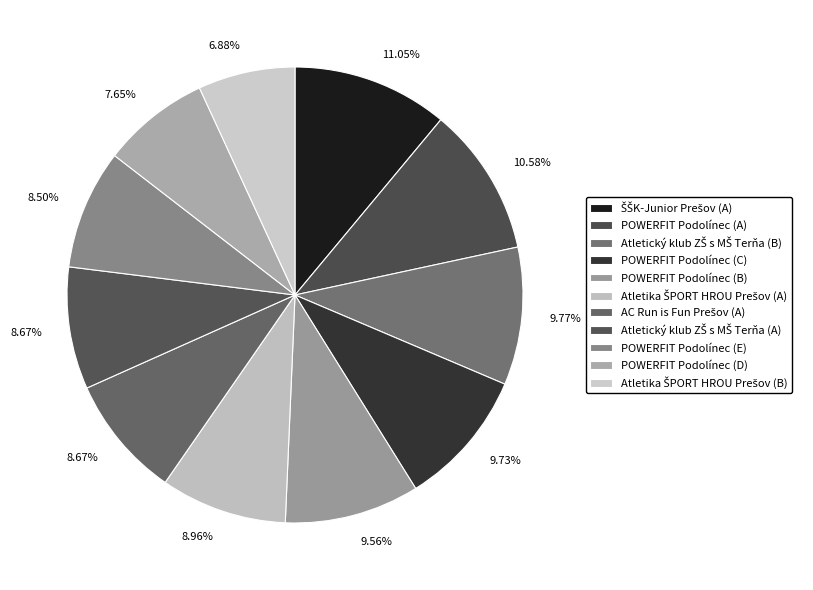

How many segments does this pie chart have?

11